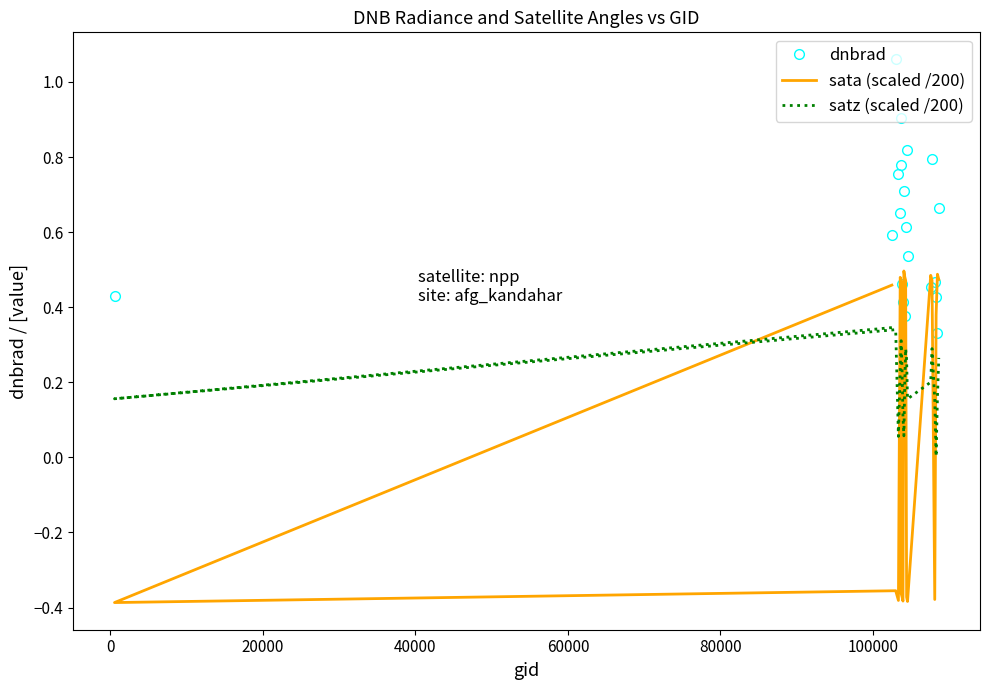

Is the value of dnbrad at 16 greater than the value of satz (scaled /200) at 20000?

Yes